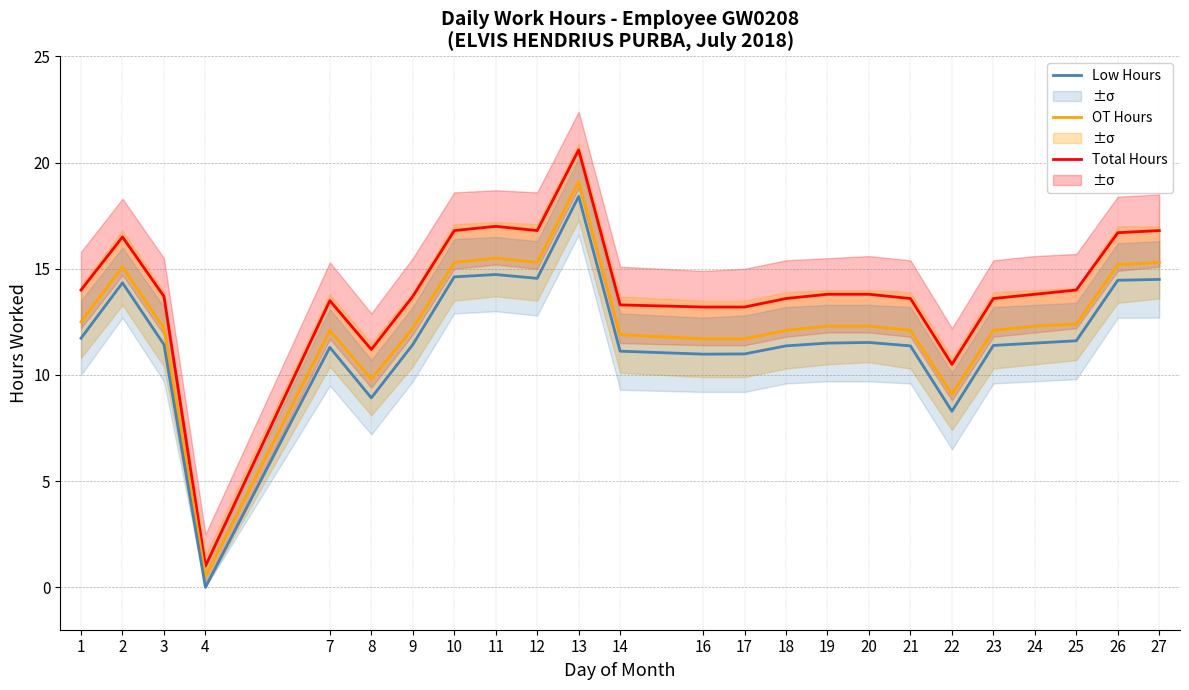

Reading left to right, extract all data points from this chart.

Total Hours: 14.0	16.5	13.7	1.0	13.5	11.2	13.7	16.8	17.0	16.8	20.6	13.3	13.2	13.2	13.6	13.8	13.8	13.6	10.5	13.6	13.8	14.0	16.7	16.8
OT Hours: 12.5	15.1	12.2	0.5	12.1	9.8	12.2	15.3	15.5	15.3	19.1	11.9	11.7	11.7	12.1	12.3	12.3	12.1	9.1	12.1	12.3	12.4	15.2	15.3
Low Hours: 11.7	14.3	11.4	0.0	11.3	8.9	11.4	14.6	14.7	14.6	18.4	11.1	11.0	11.0	11.4	11.5	11.5	11.4	8.3	11.4	11.5	11.6	14.5	14.5